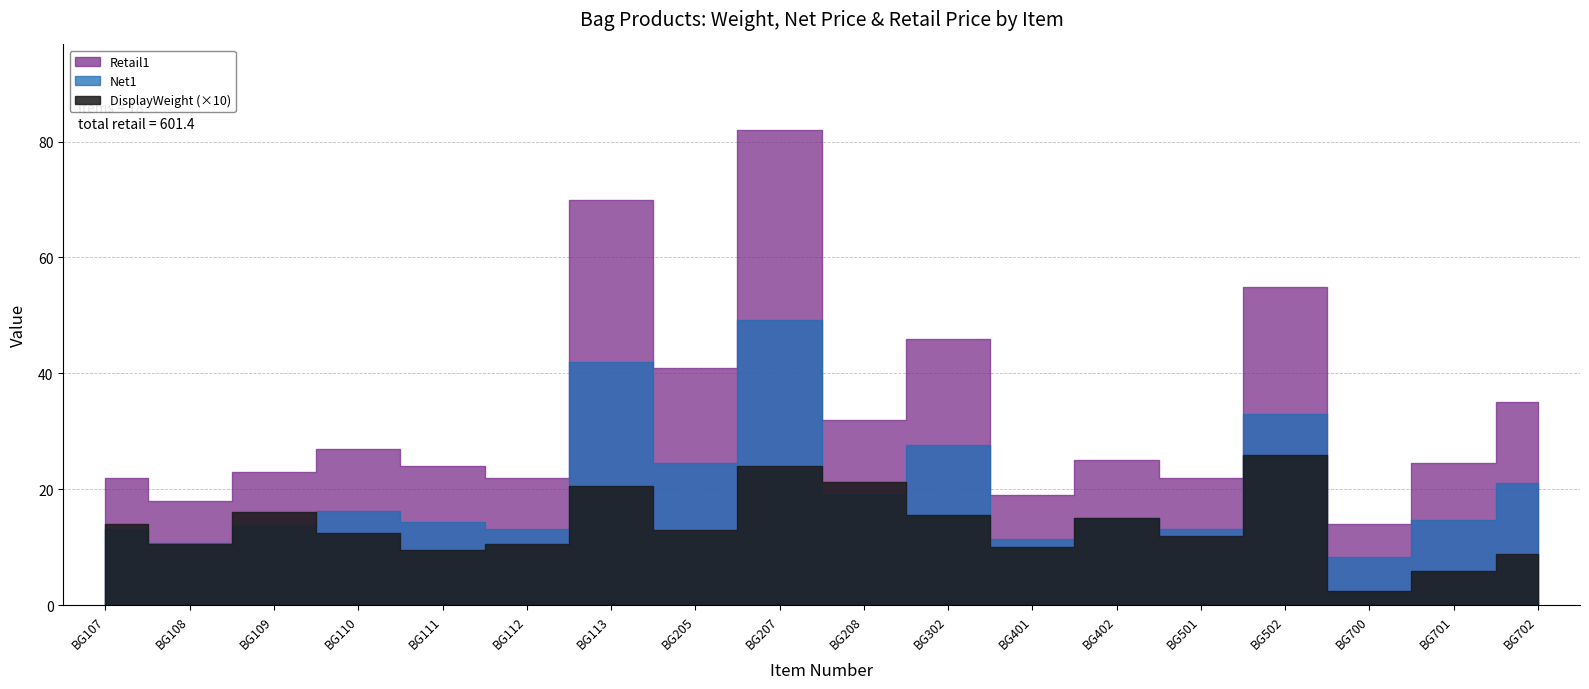

At which category does DisplayWeight reach its first local valley?

BG108